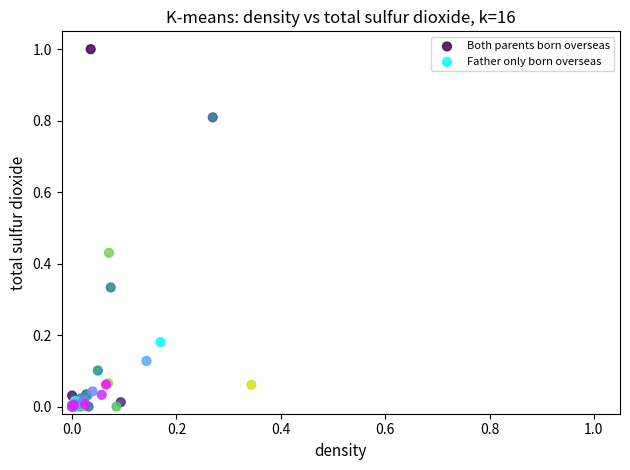

Which series contains the highest Y value?

Both parents born overseas